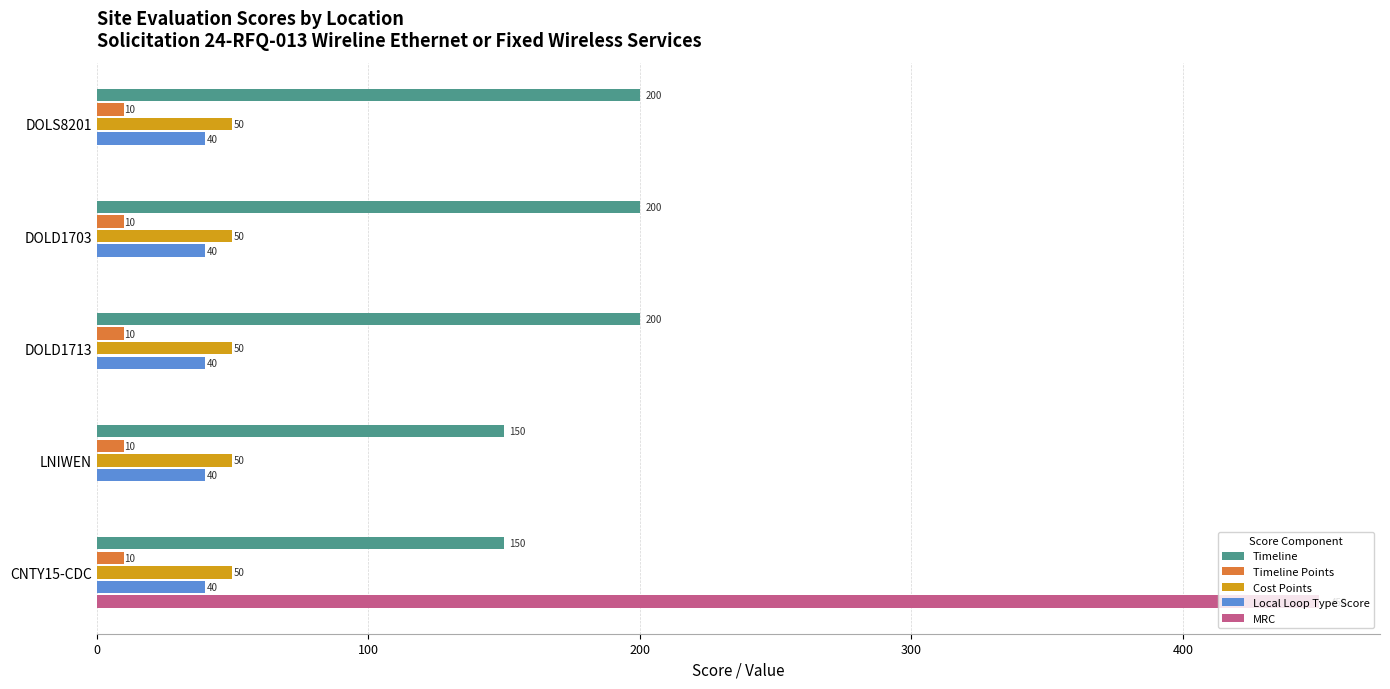

What is the maximum value shown in the chart?

450